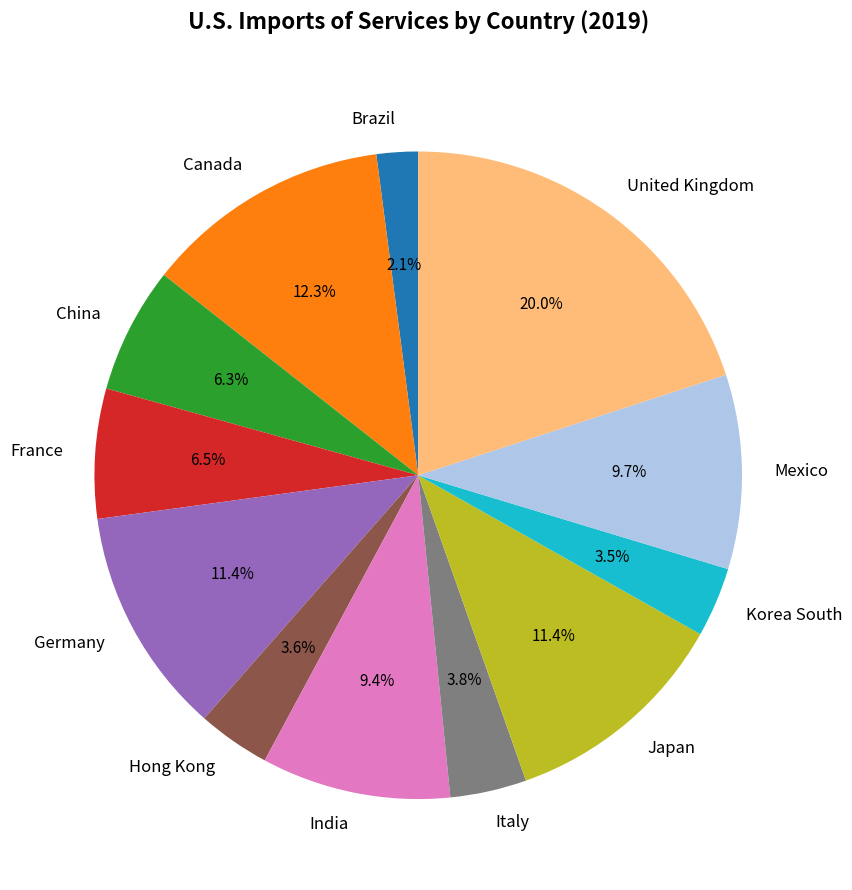

What percentage is the Italy slice, to the nearest percent?

4%